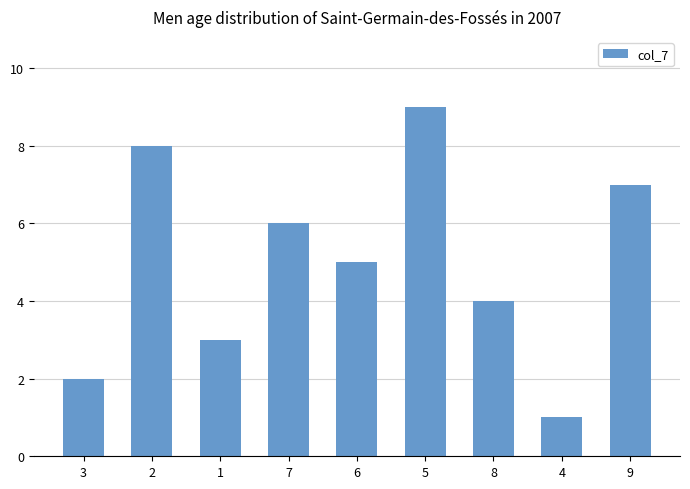

Reading right to left, what are all the values shown in this chart?

7	1	4	9	5	6	3	8	2